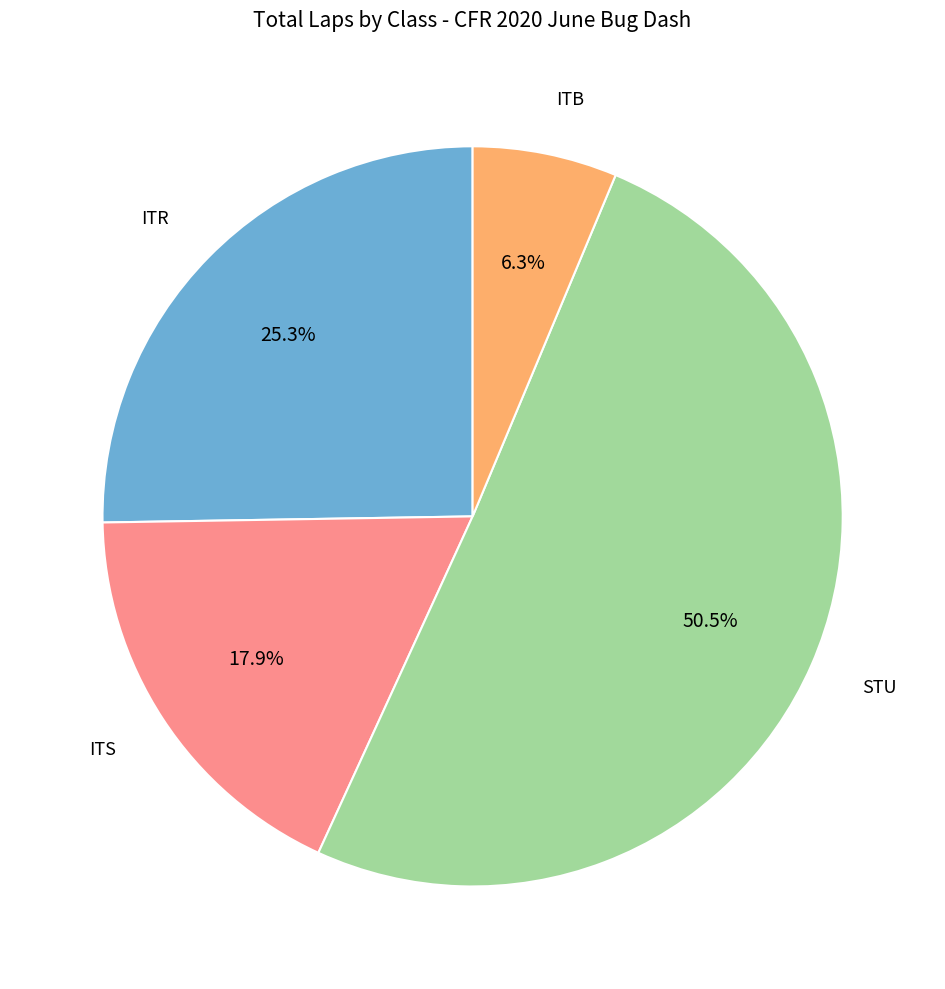

Is it true that ITS is 12% of the pie?

False